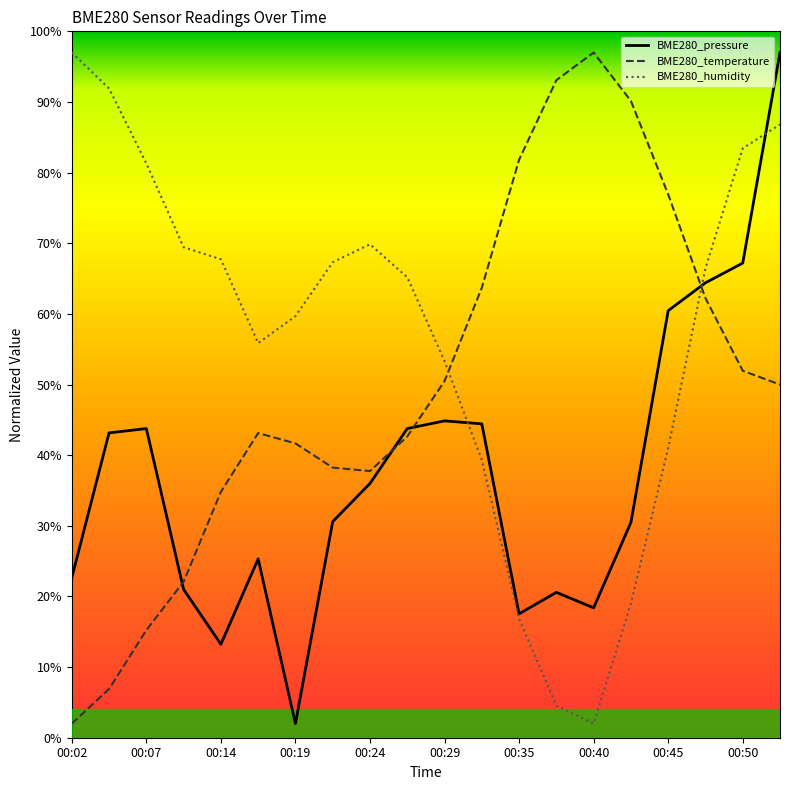

Which series has the largest total across all categories?

BME280_humidity